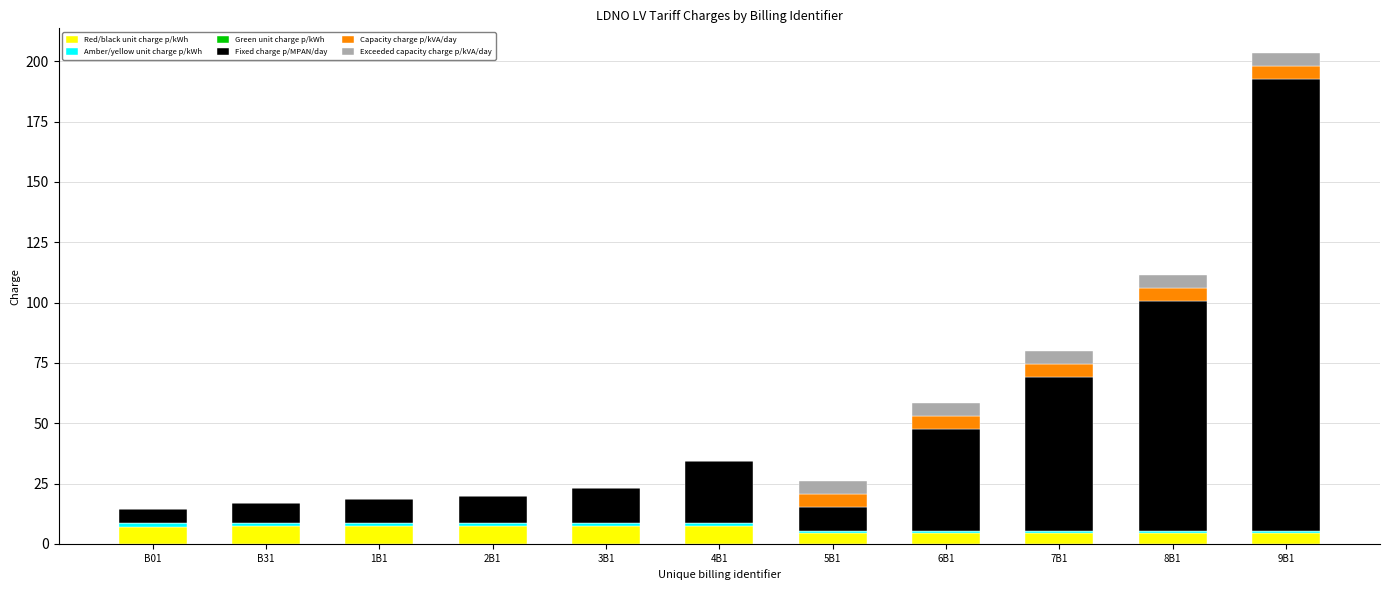

How many data points in Red/black unit charge p/kWh are above 7?

6